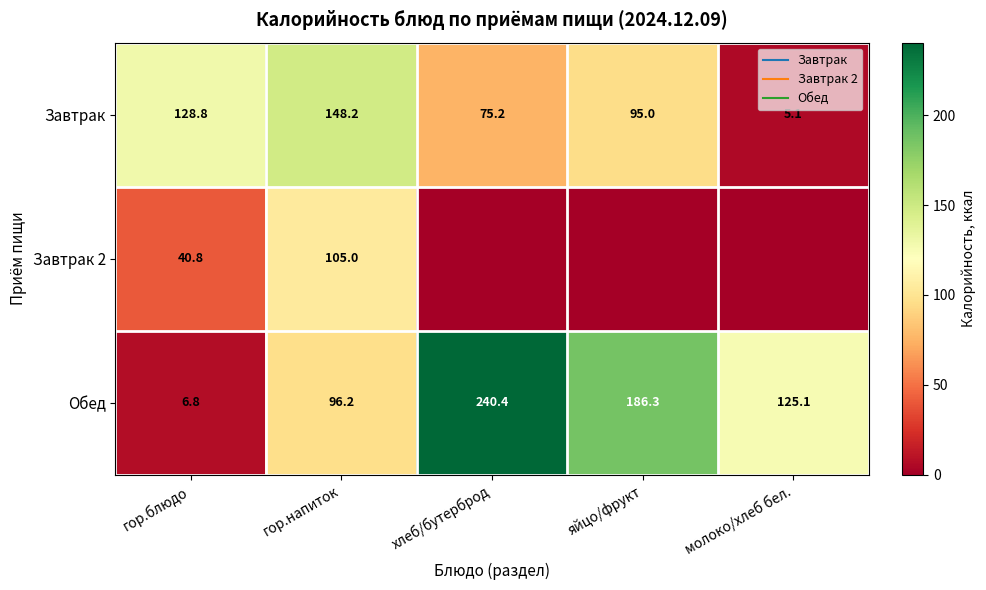

At which category is the sum across all series the highest?

гор.напиток